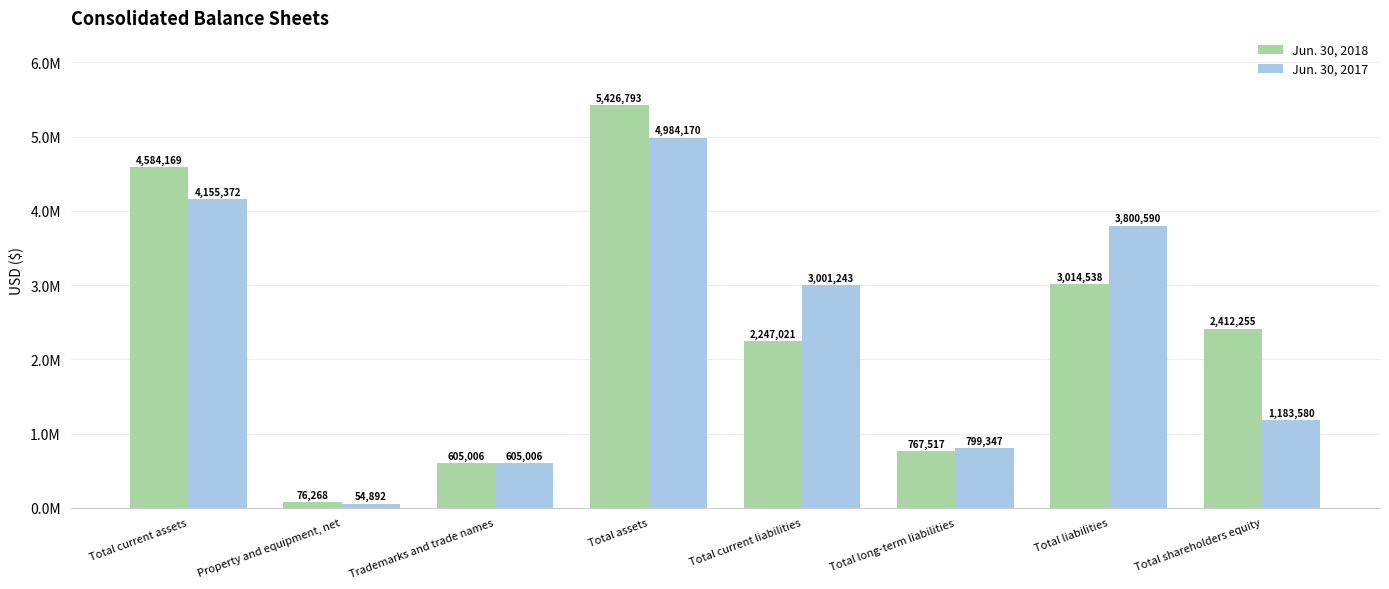

Where is Jun. 30, 2017 nearest to the value 2519531?

Total current liabilities